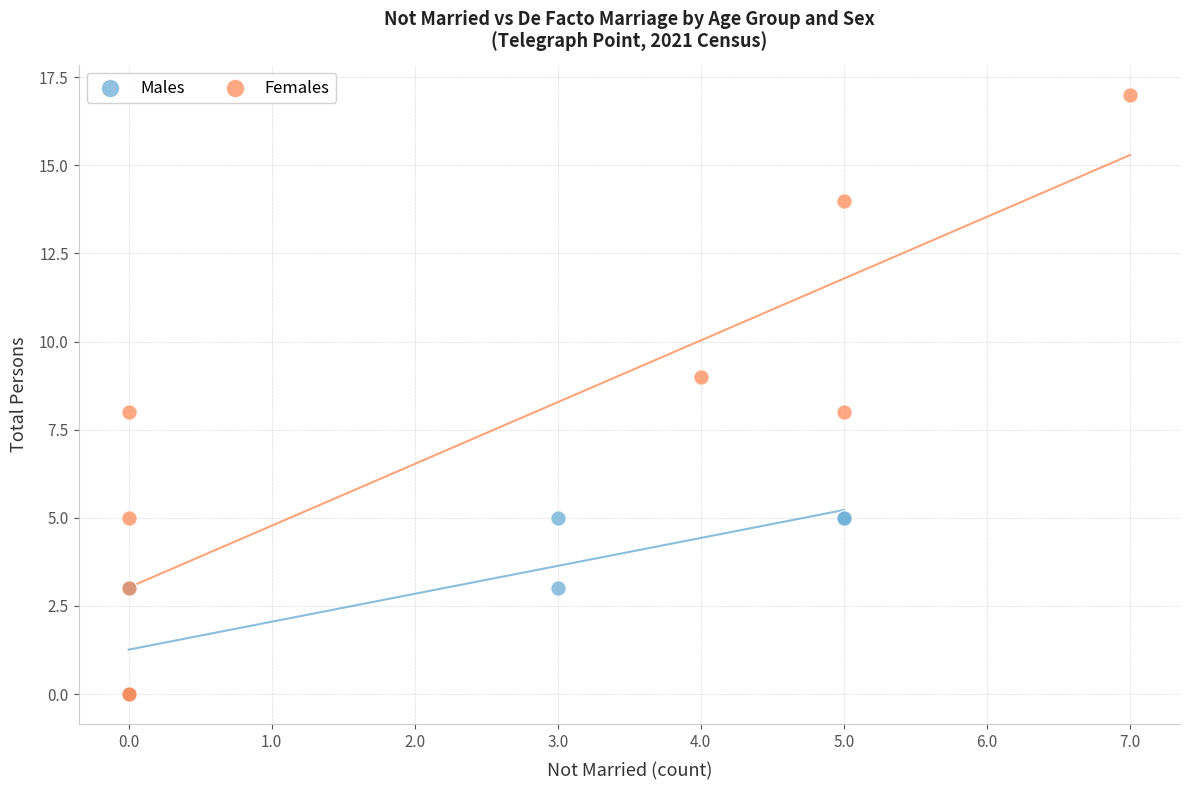

Which series has the largest Y range (max minus min)?

Females